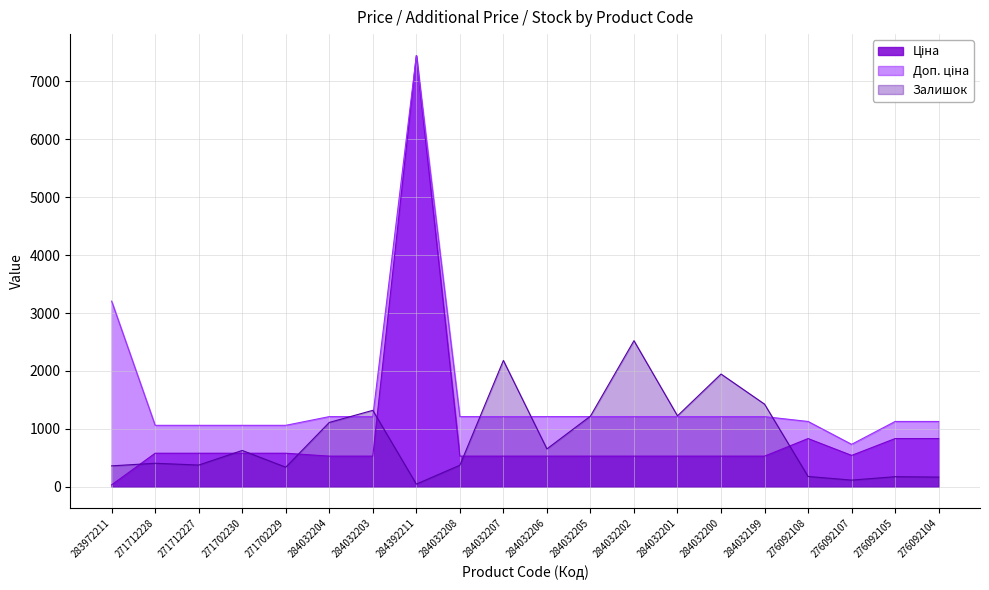

Is the value of Залишок at 284032208 greater than the value of Доп. ціна at 284032200?

No